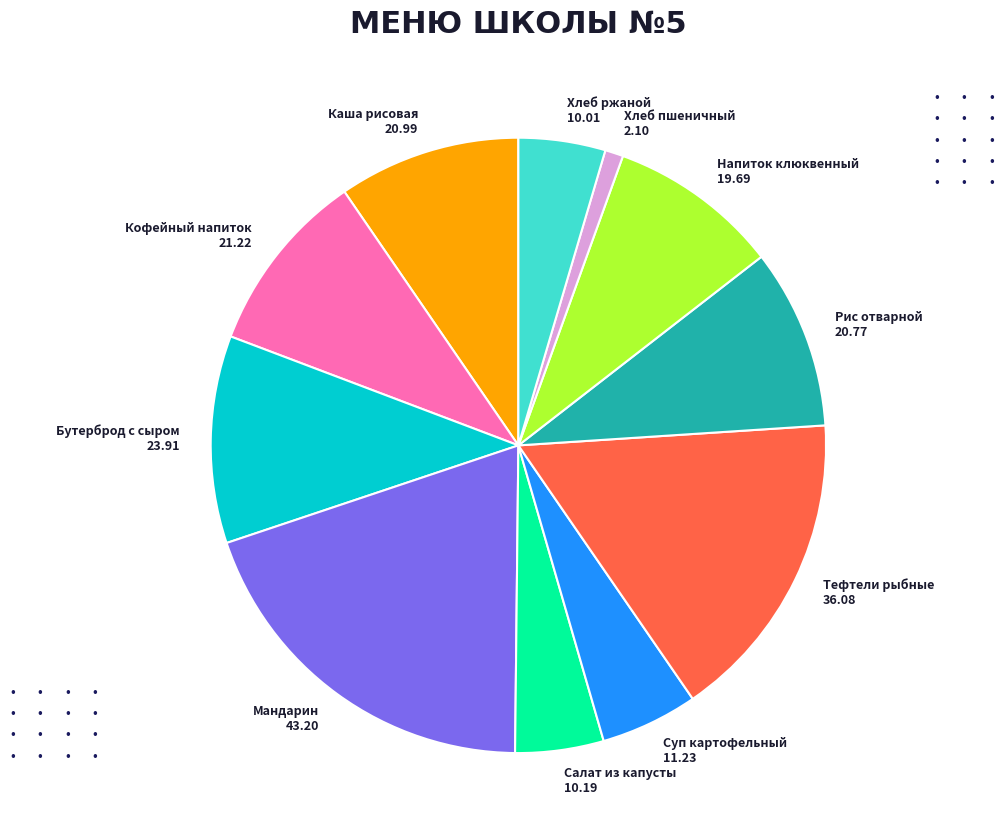

Count the number of slices in the pie.

11